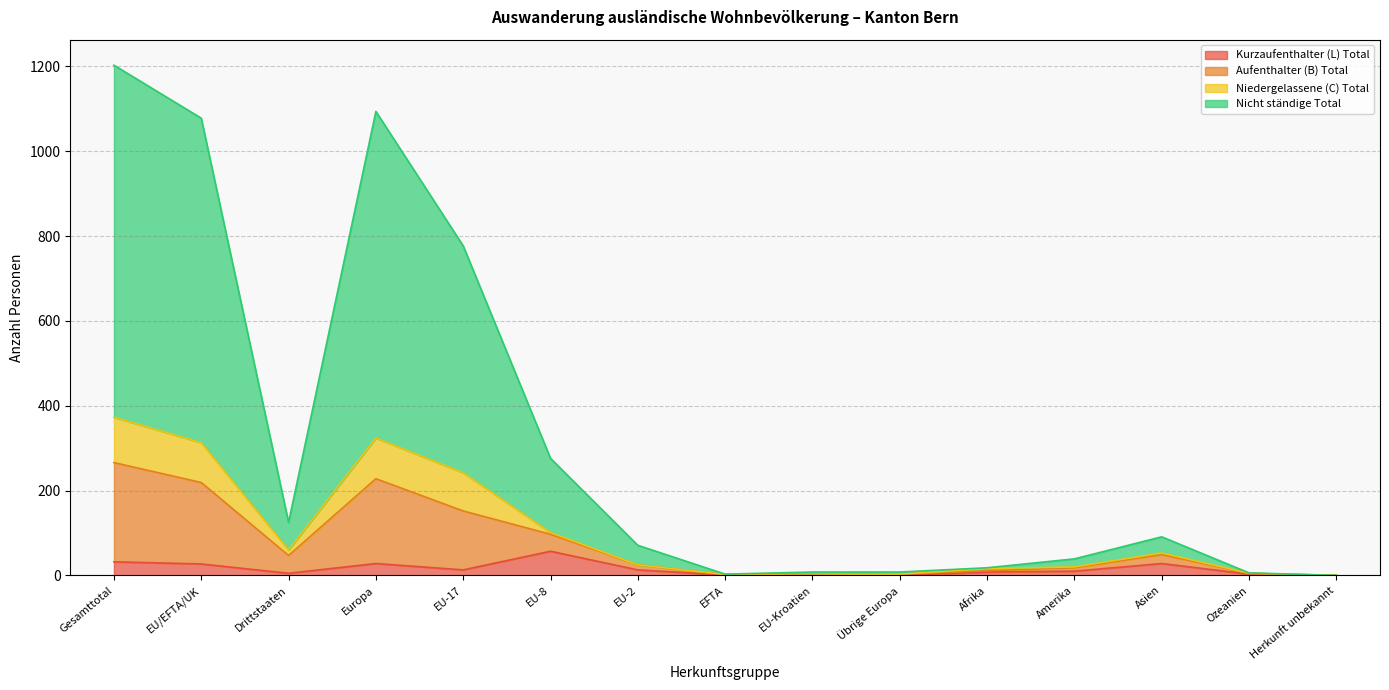

What is the spread (max minus min) of values at Afrika?

10